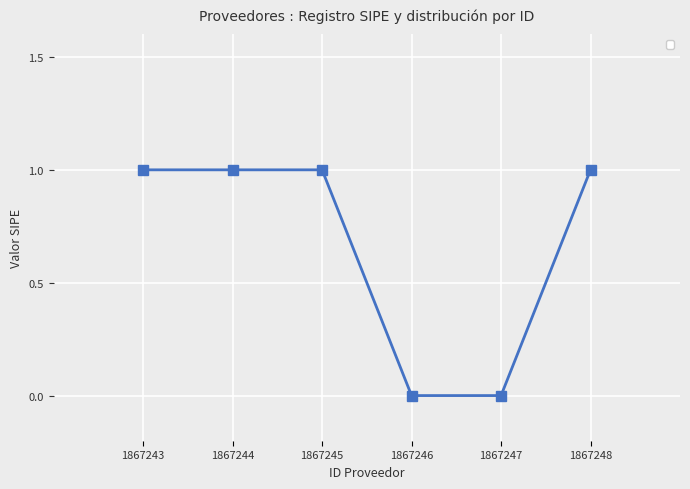

What is the maximum value shown in the chart?

1